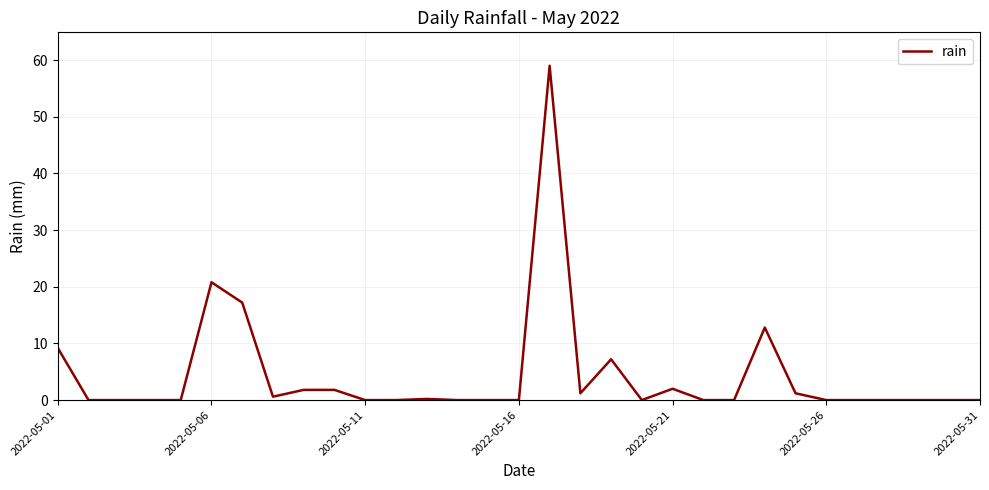

True or false: there are more than 2 points higher than both neighbors.

True